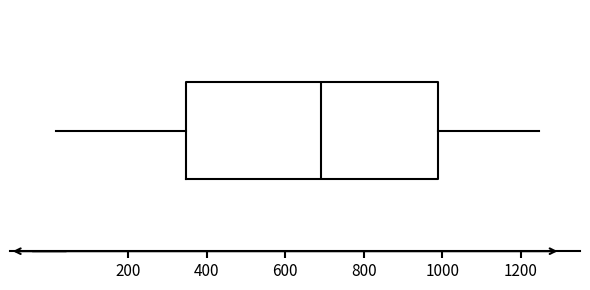

Where does the left whisker of the box end on the x-axis? The values are not printed on the chart, so give them approximately, as read against the axis.

20